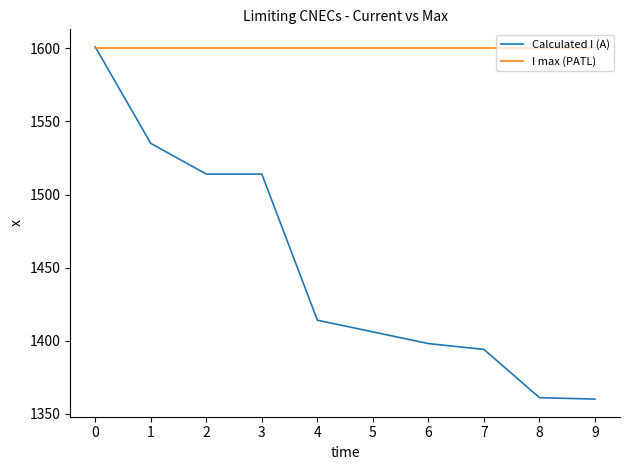

At how many categories does at least one series exceed 1485?

10